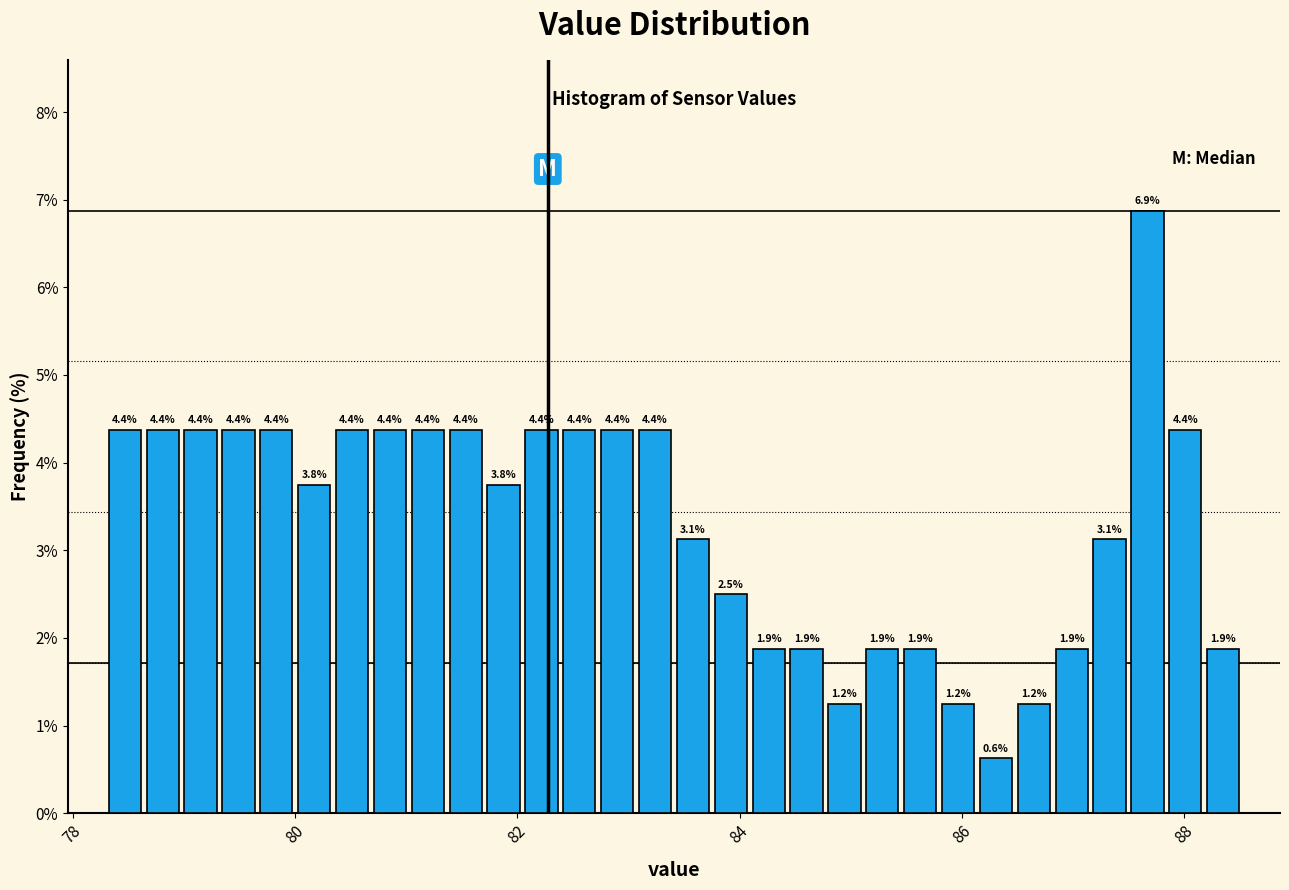

Read against the x-axis, roughly where is the centre of the tallest bar?

87.6